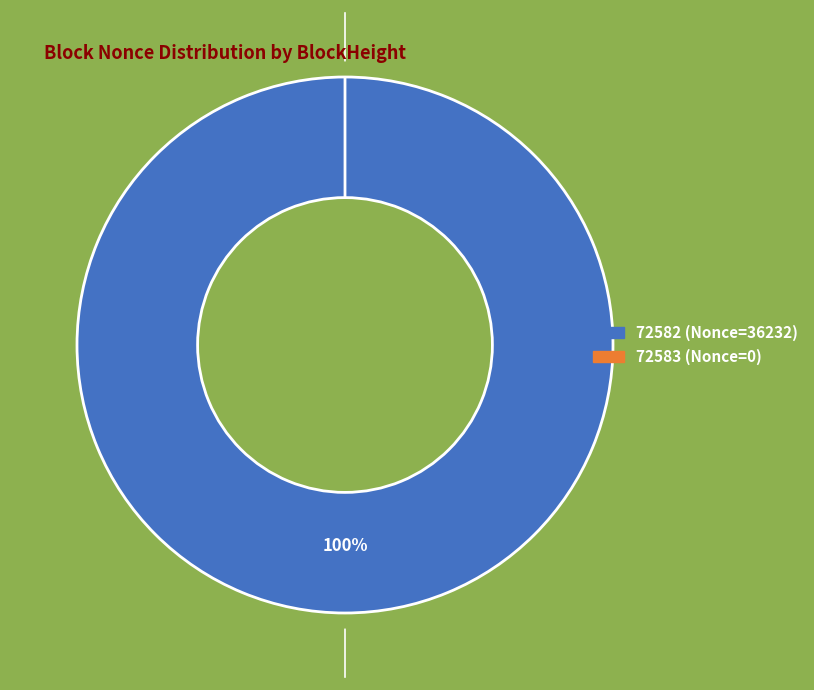

True or false: 72583 (Nonce=0) accounts for 0% of the total.

True